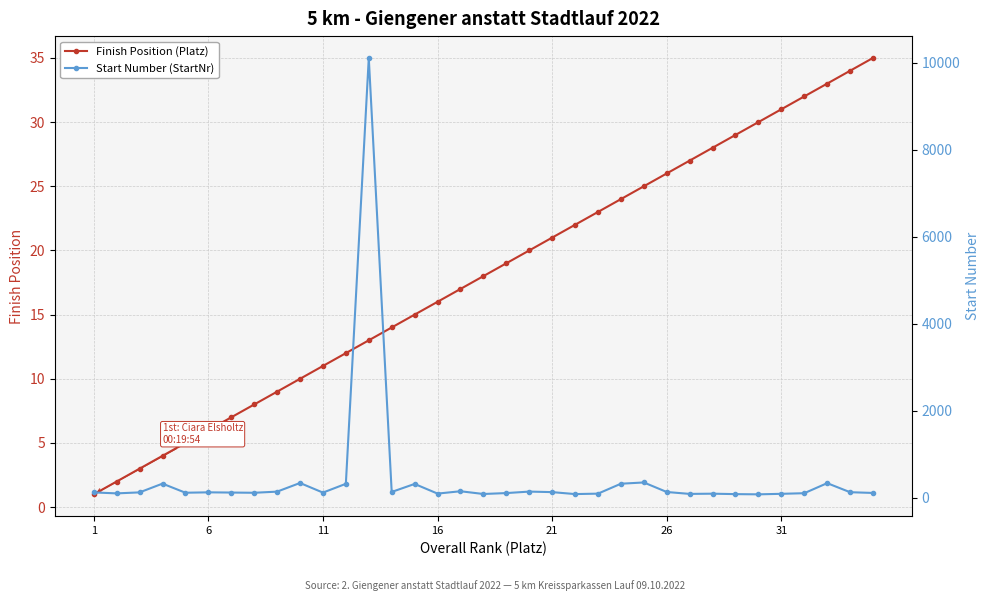

How many values in the Finish Position (Platz) series exceed 18?

17